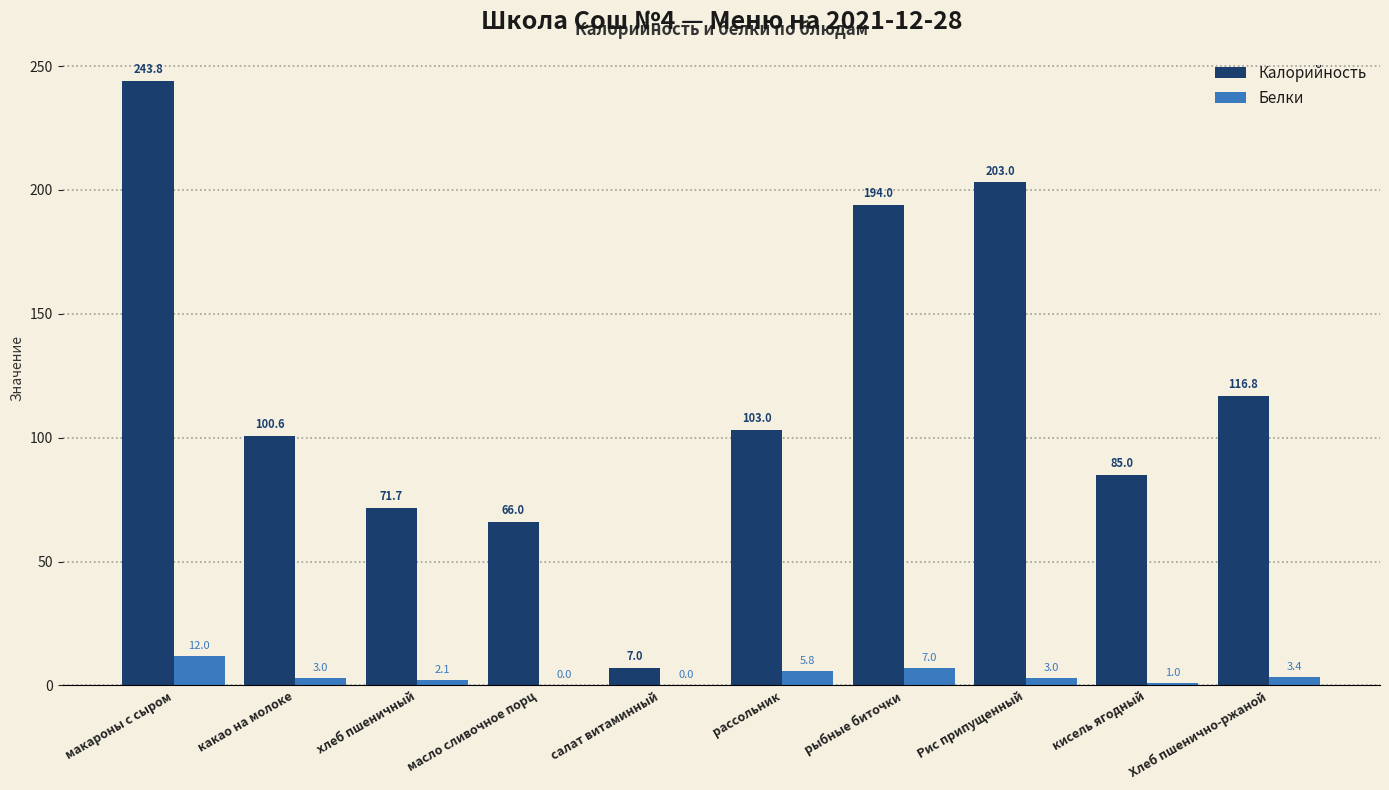

What is the difference between the Калорийность values at кисель ягодный and Хлеб пшенично-ржаной?

31.8